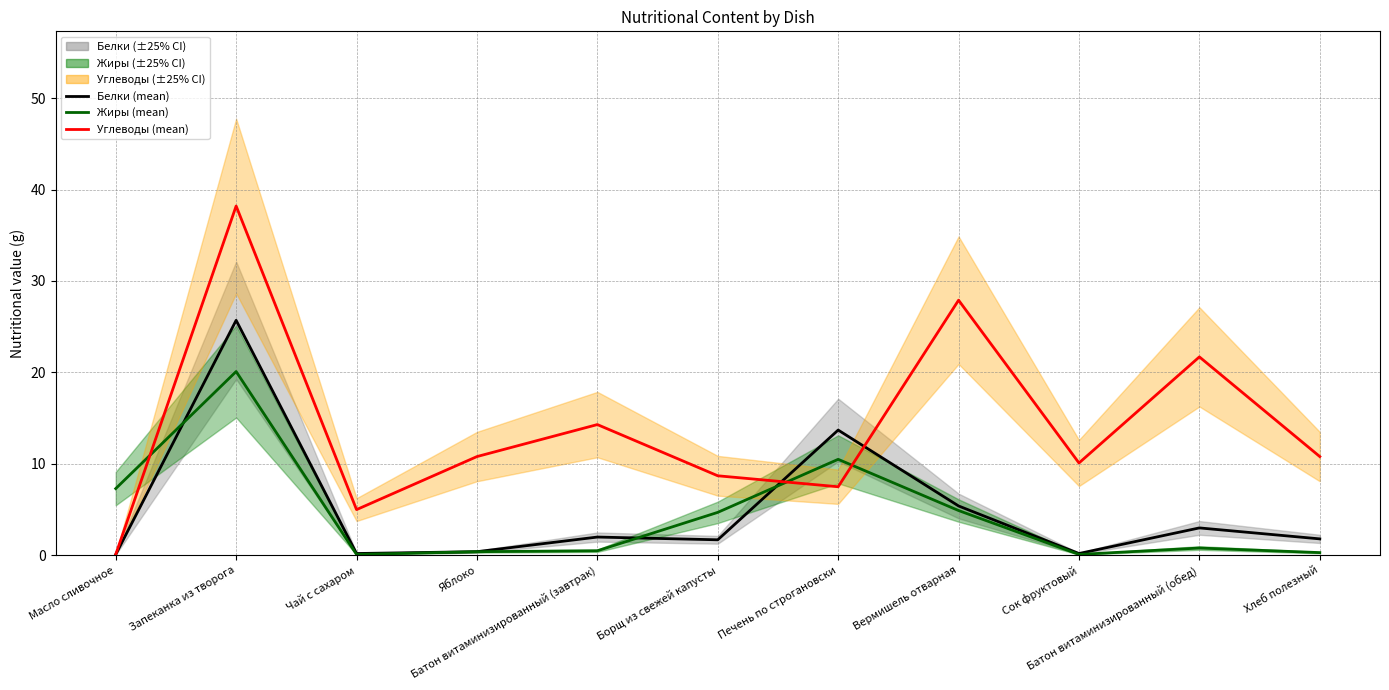

How many interior local peaks does the Углеводы (mean) series have?

4